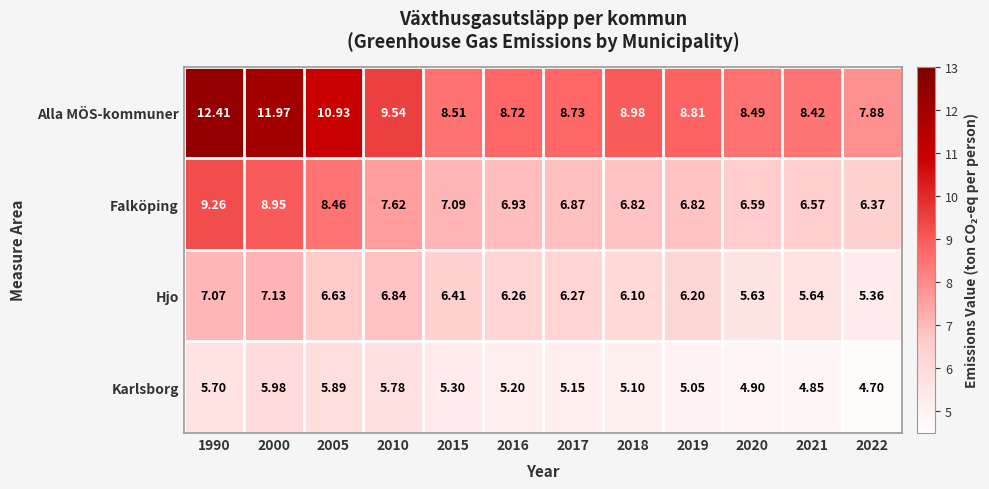

Which series changed the most between 2000 and 2019?

Alla MÖS-kommuner